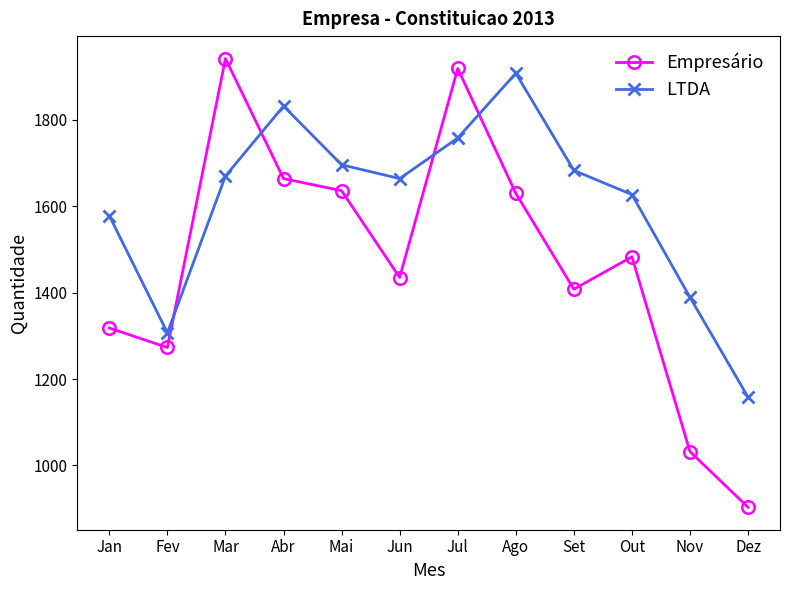

At which category is the sum across all series the highest?

Jul